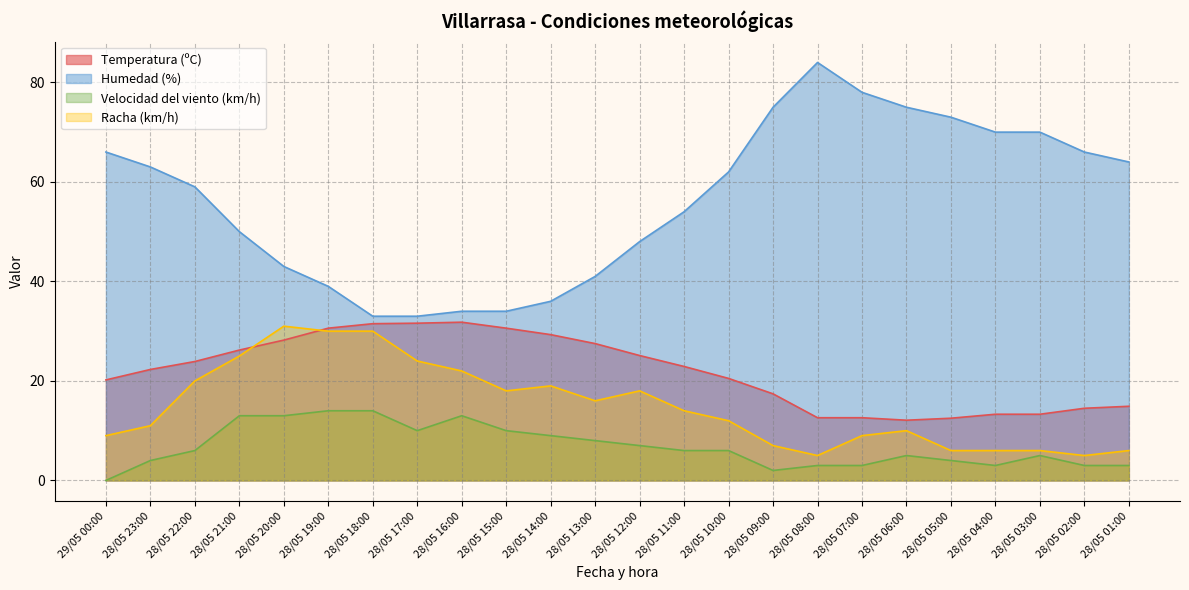

Which category has the lowest value across all series?

29/05 00:00